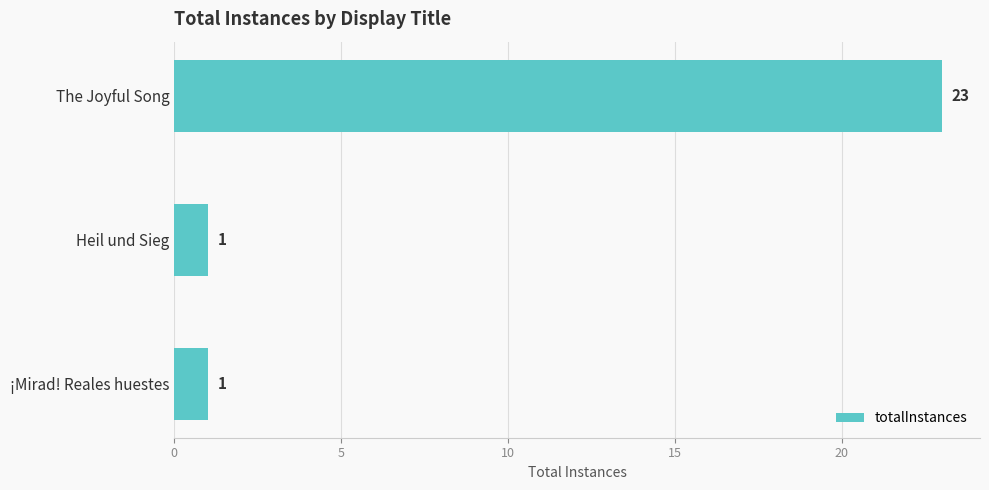

Reading bottom to top, extract all data points from this chart.

¡Mirad! Reales huestes=1	Heil und Sieg=1	The Joyful Song=23